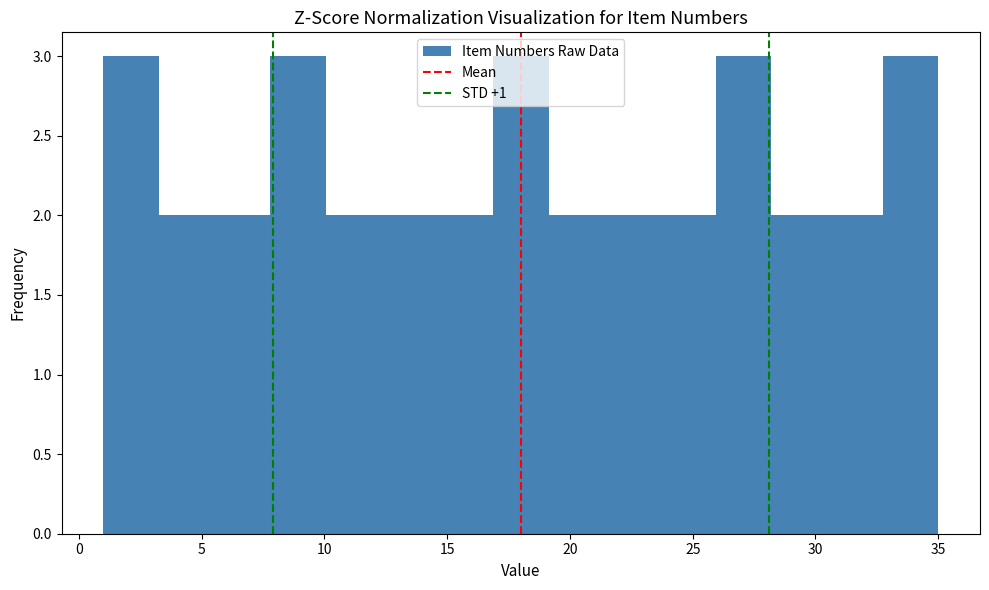

Reading left to right, transcribe this chart: for each bar, give the range it covers on the x-axis and its height. Neither the bar edges nor the heights are printed on the chart, so give them approximately, as read against the axes.

1.0 to 3.5: 3
3.5 to 5.5: 2
5.5 to 8.0: 2
8.0 to 10.0: 3
10.0 to 12.5: 2
12.5 to 14.5: 2
14.5 to 17.0: 2
17.0 to 19.0: 3
19.0 to 21.5: 2
21.5 to 23.5: 2
23.5 to 26.0: 2
26.0 to 28.0: 3
28.0 to 30.5: 2
30.5 to 32.5: 2
32.5 to 35.0: 3